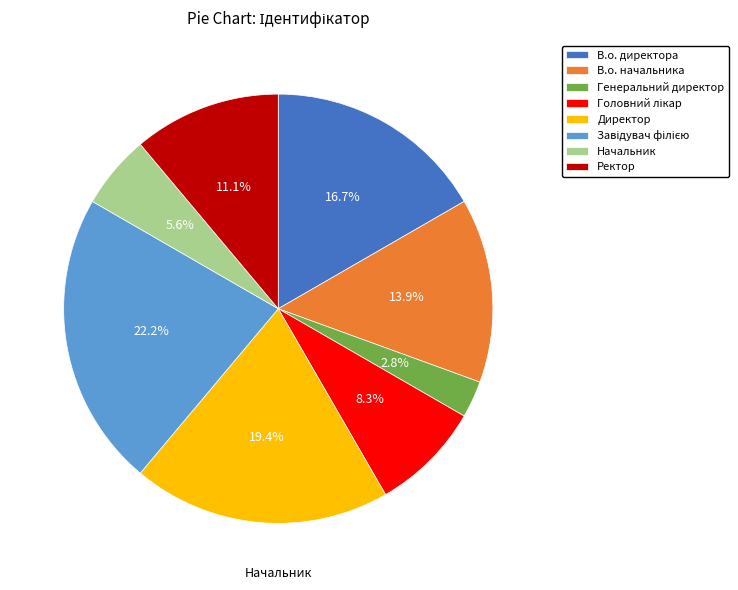

Which slice is the smallest?

Генеральний директор